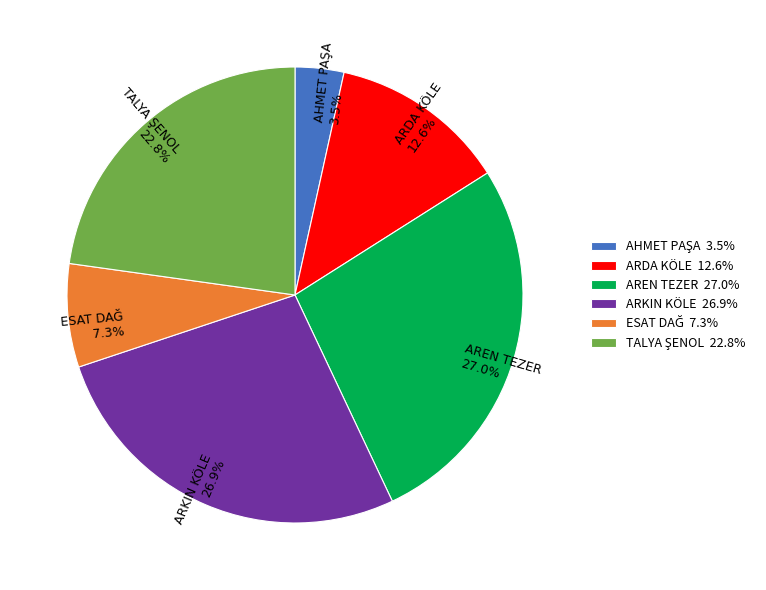

What portion of the pie excludes ARKIN KÖLE 26.9%?

73.1%